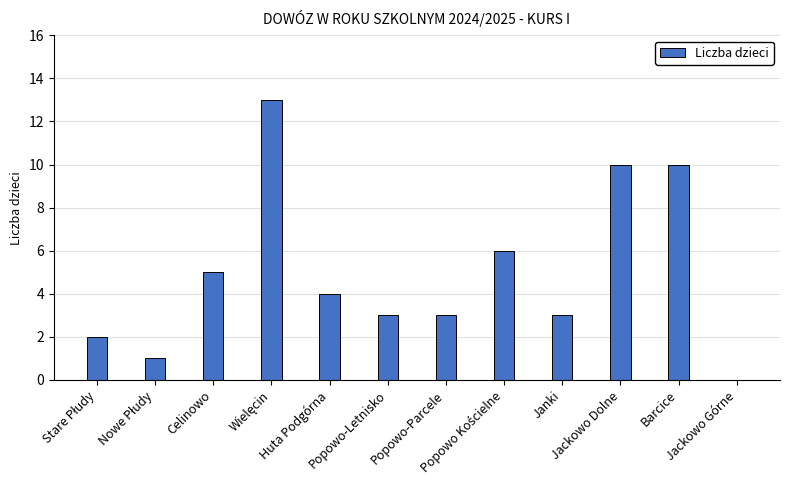

What is the sum of all values?

60